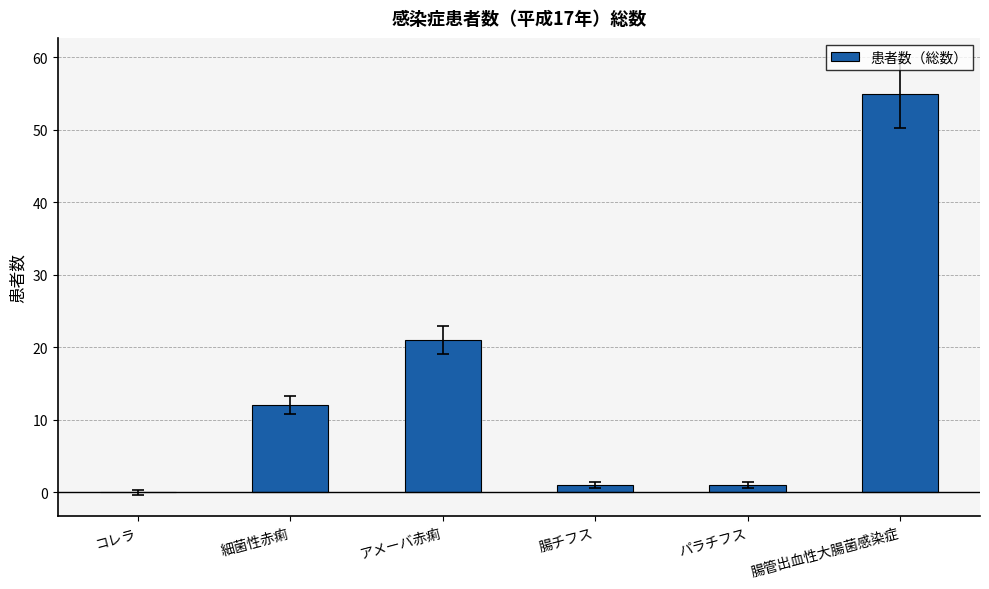

Is it true that the value at パラチフス is 1?

True